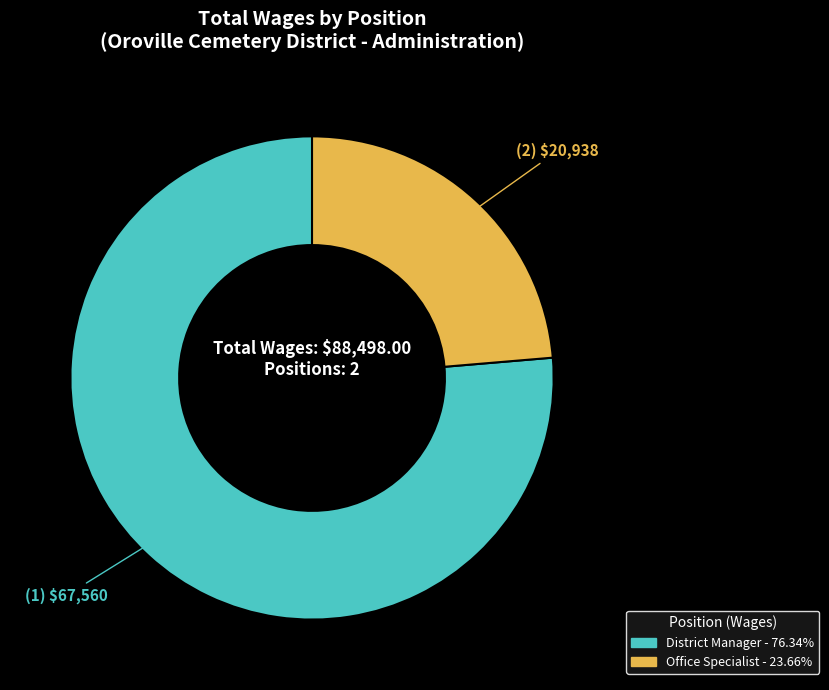

Rank the categories by value from highest to lowest.

District Manager, Office Specialist